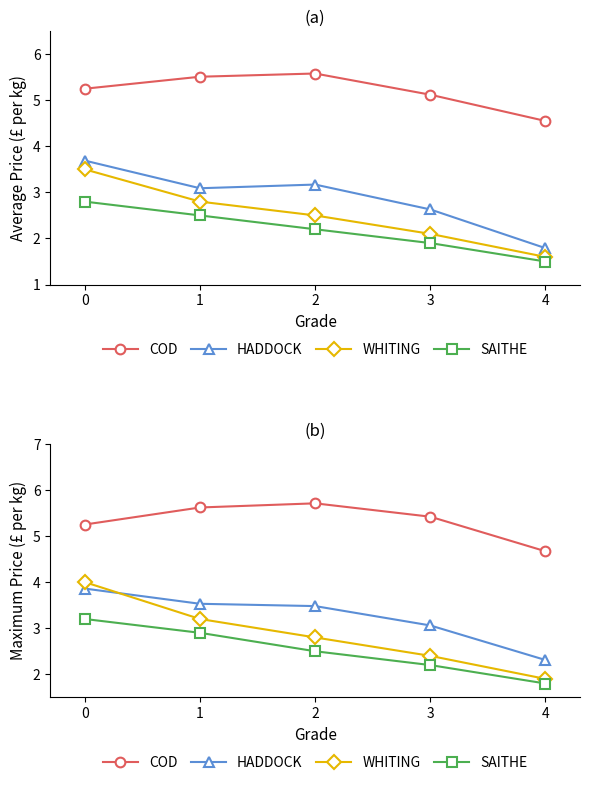

Which series has the largest range (max minus min)?

WHITING